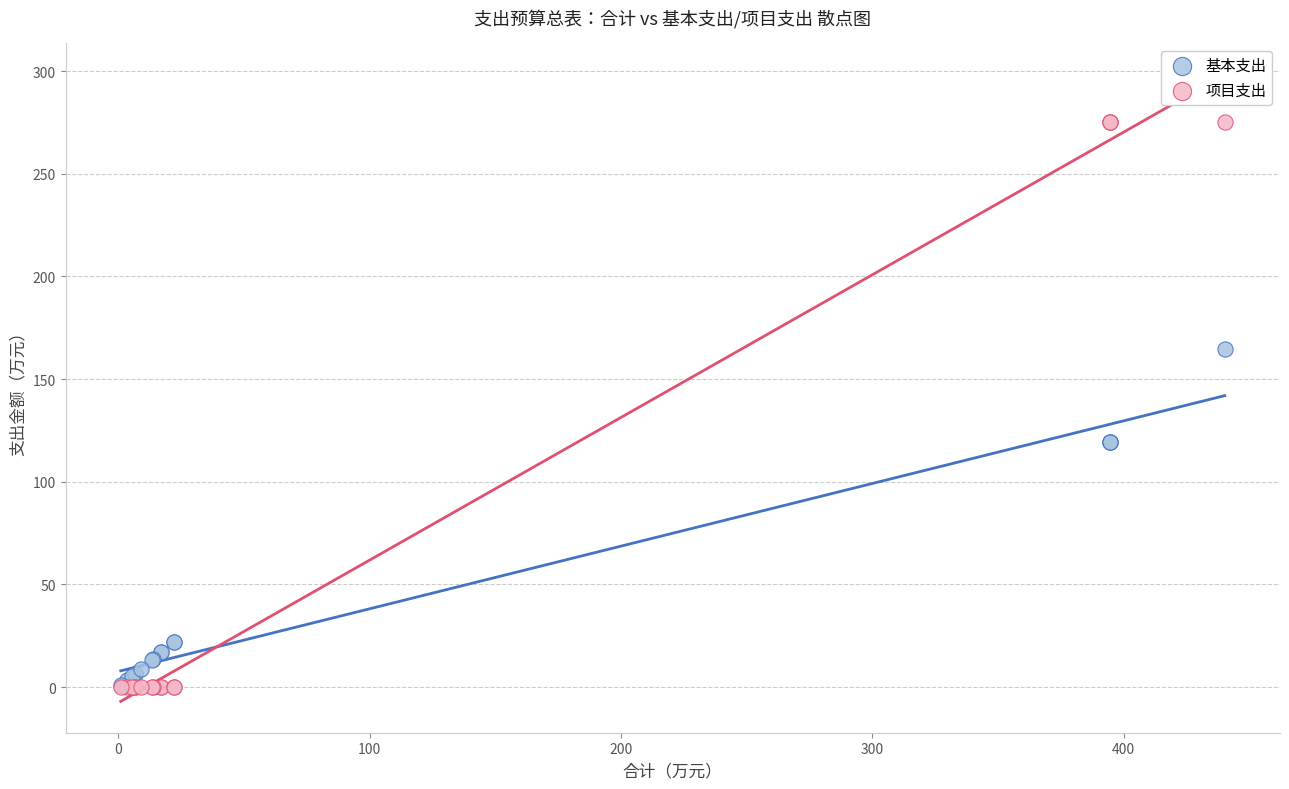

Which series contains the highest Y value?

项目支出